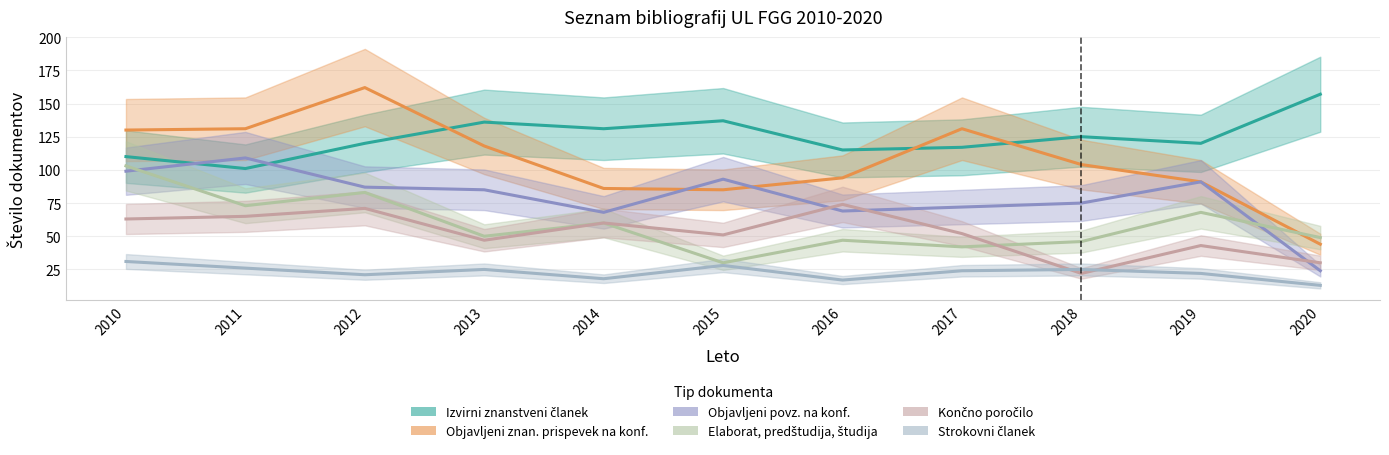

Is the value of Strokovni članek at 2012 greater than the value of Objavljeni povz. na konf. at 2015?

No